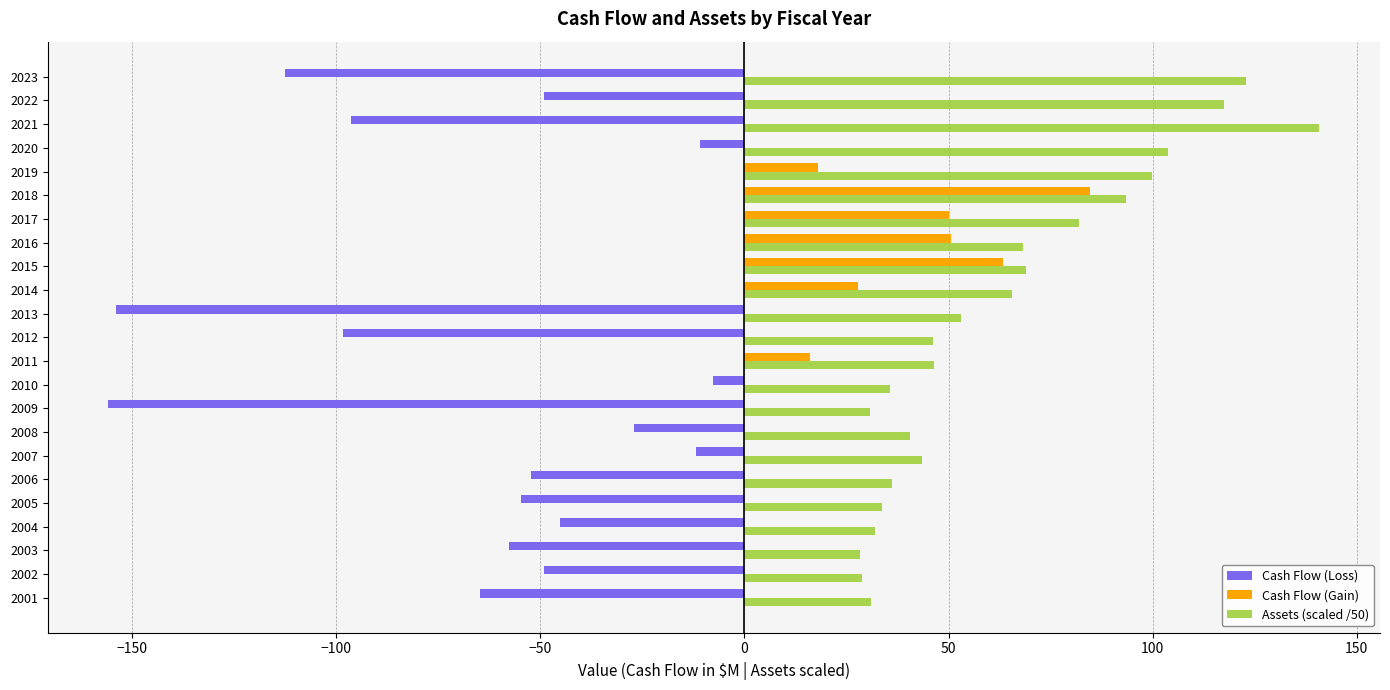

The value of Cash Flow (Gain) at 2017 is 29.6. True or false?

False